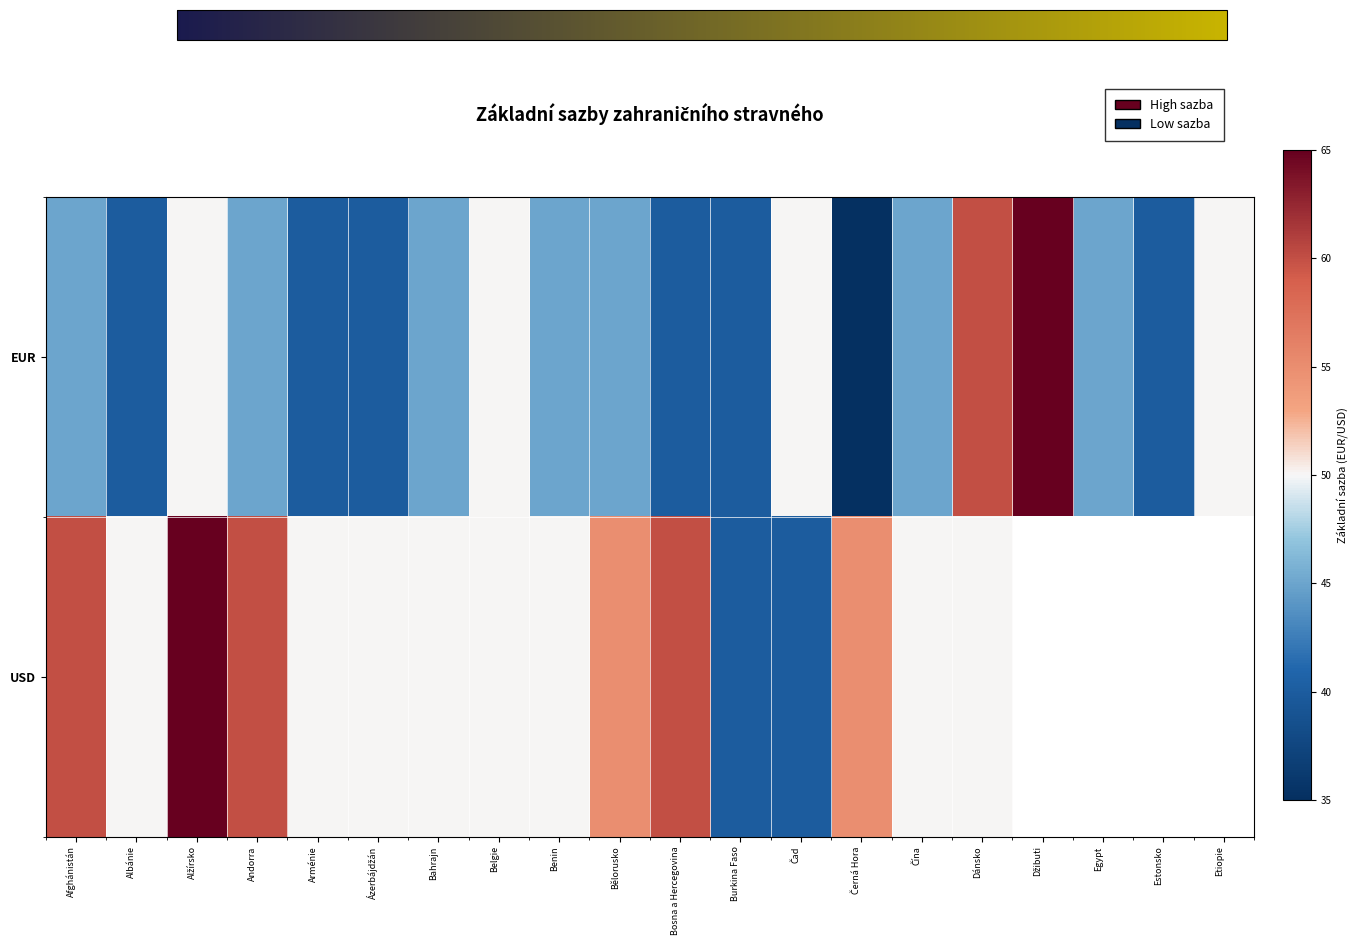

Where is USD nearest to the value 52?

Albánie